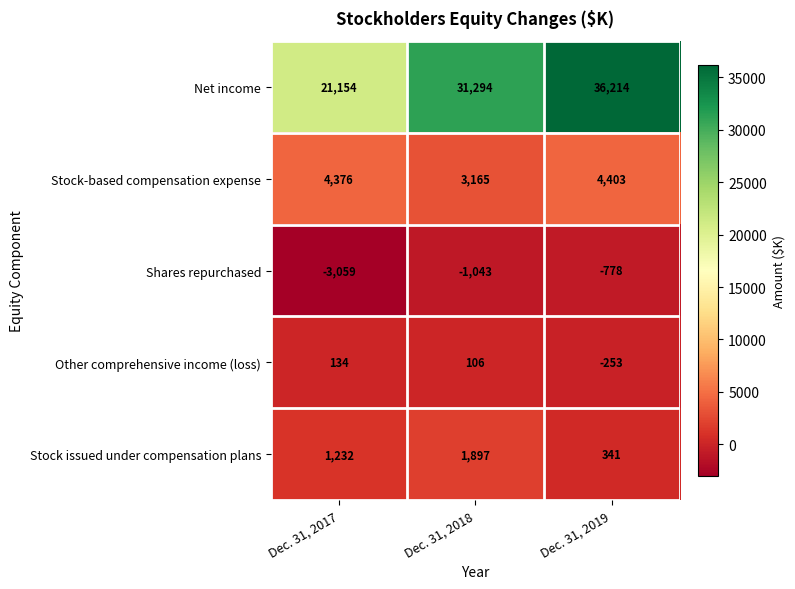

Reading left to right, transcribe all the data shown in this chart.

Net income: Dec. 31, 2017=21154	Dec. 31, 2018=31294	Dec. 31, 2019=36214
Stock-based compensation expense: Dec. 31, 2017=4376	Dec. 31, 2018=3165	Dec. 31, 2019=4403
Shares repurchased: Dec. 31, 2017=-3059	Dec. 31, 2018=-1043	Dec. 31, 2019=-778
Other comprehensive income (loss): Dec. 31, 2017=134	Dec. 31, 2018=106	Dec. 31, 2019=-253
Stock issued under compensation plans: Dec. 31, 2017=1232	Dec. 31, 2018=1897	Dec. 31, 2019=341